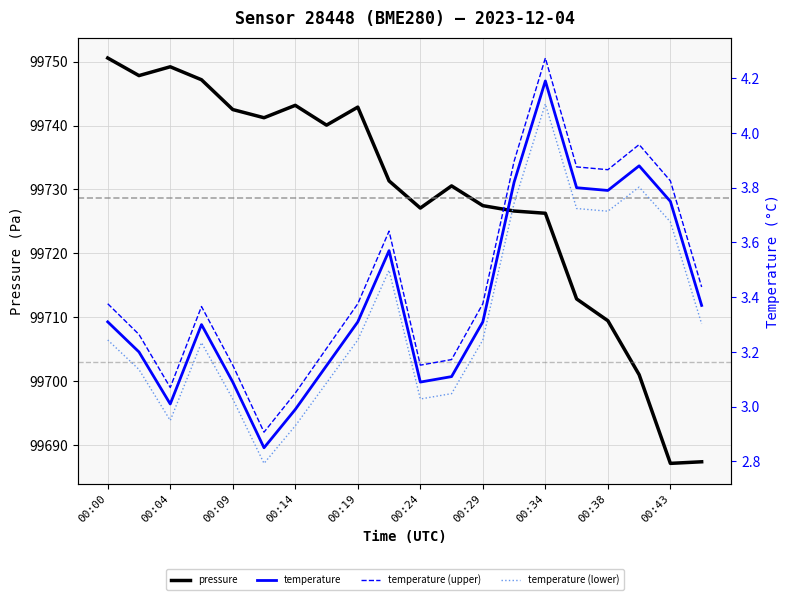

Rank the series at 00:34 from lowest to highest value.

temperature (lower), temperature, temperature (upper), pressure